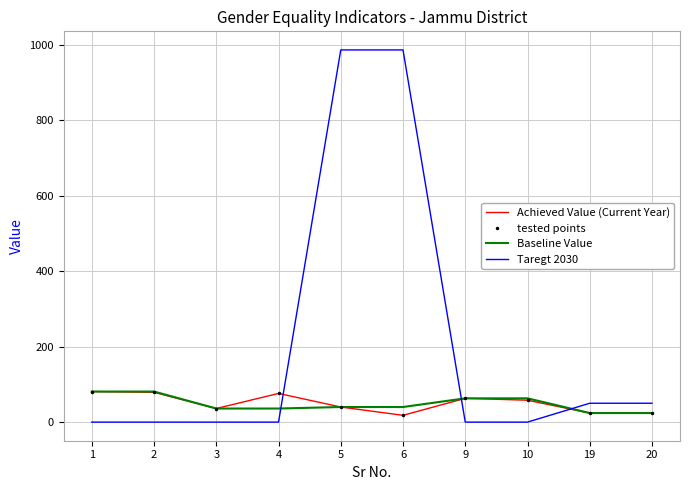

At 9, list the series in order from largest to smallest.

Achieved Value (Current Year), tested points, Baseline Value, Taregt 2030